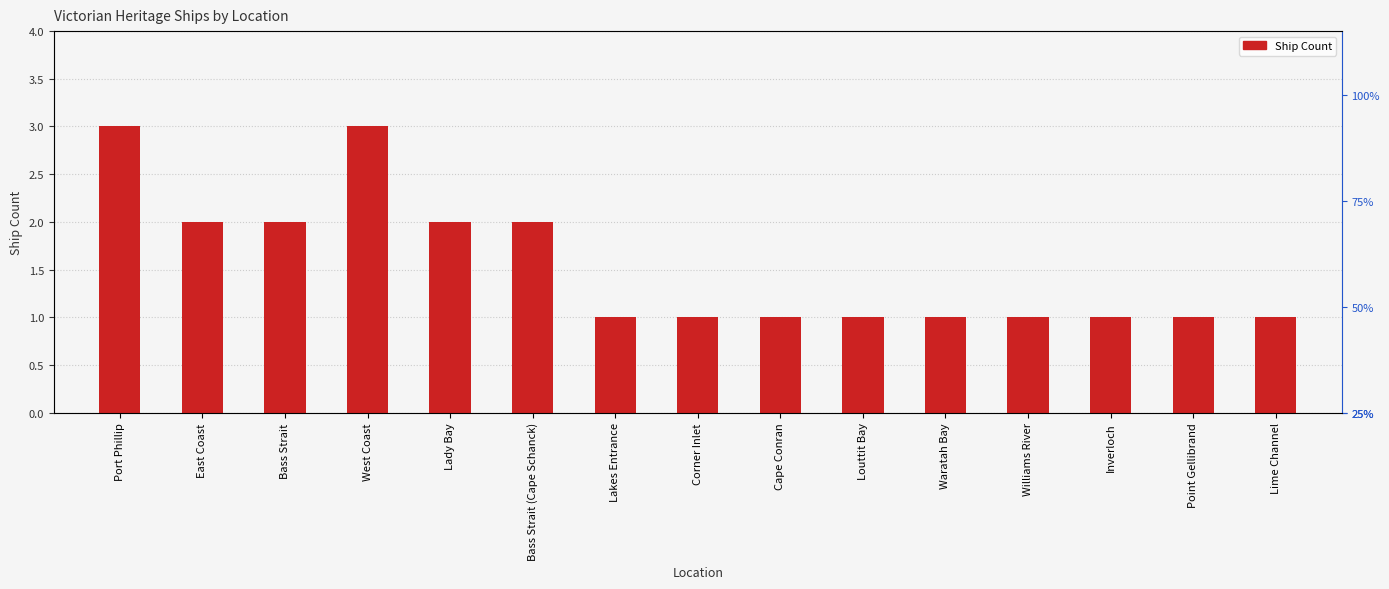

Which category has the lowest value across all series?

Lakes Entrance